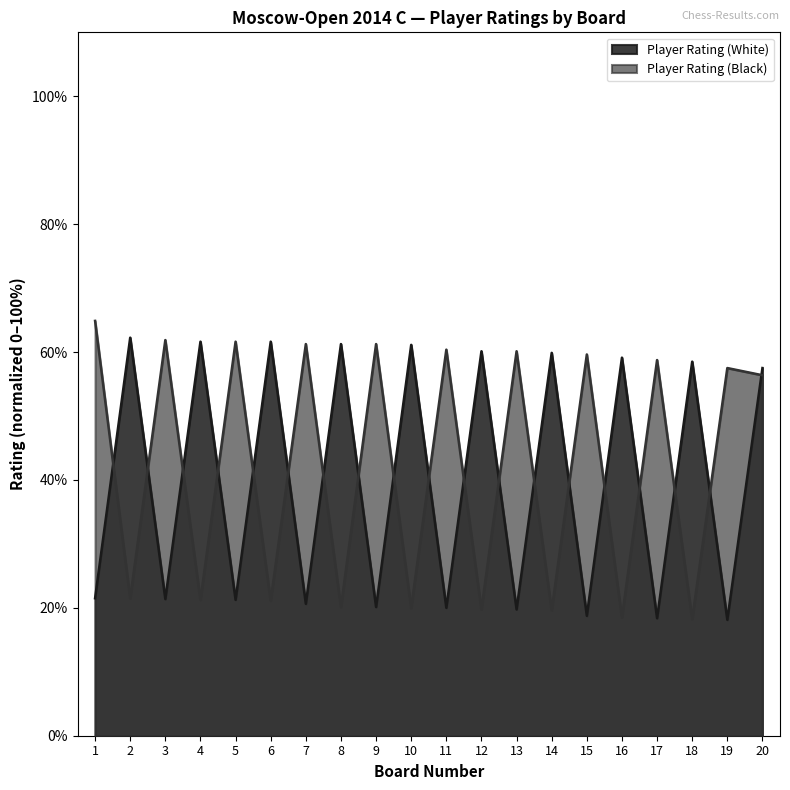

List the series in order of their overall mean, lowest first.

Player Rating (White), Player Rating (Black)